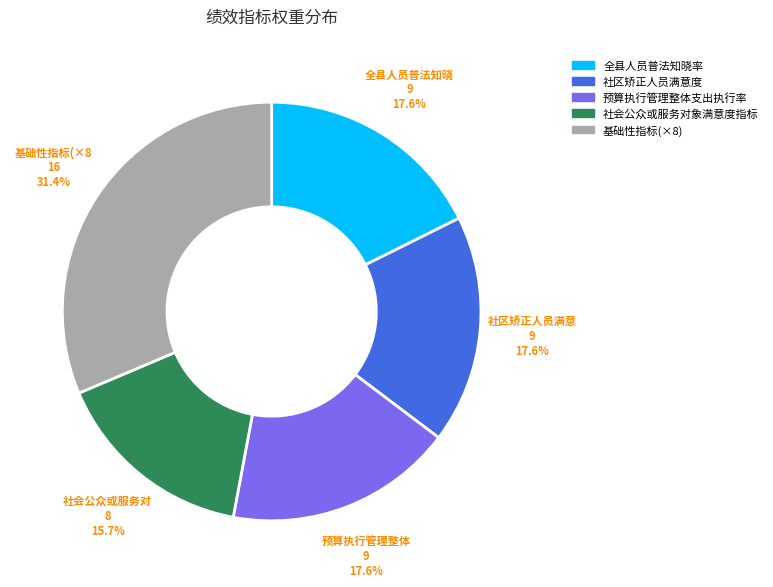

What percentage is NOT represented by 社区矫正人员满意度?

82.4%